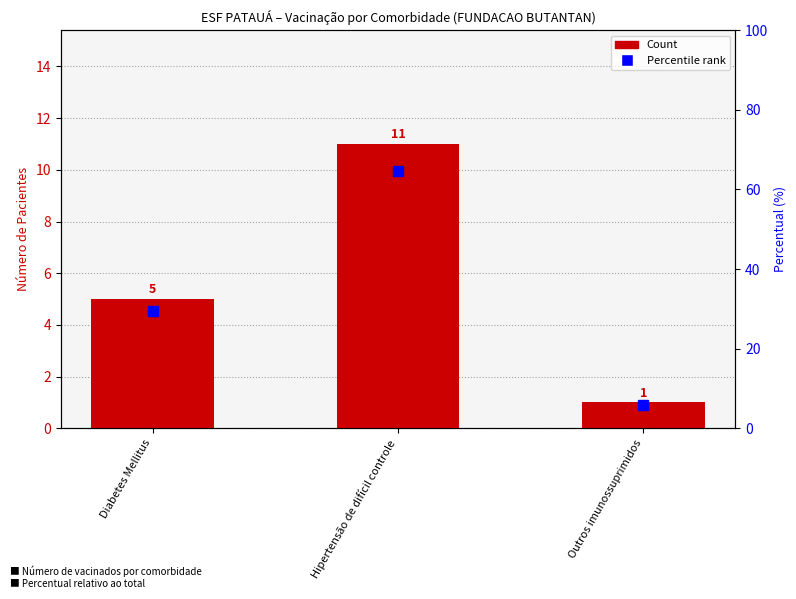

Which series changed the most between Hipertensão de difícil controle and Outros imunossuprimidos?

Percentile rank